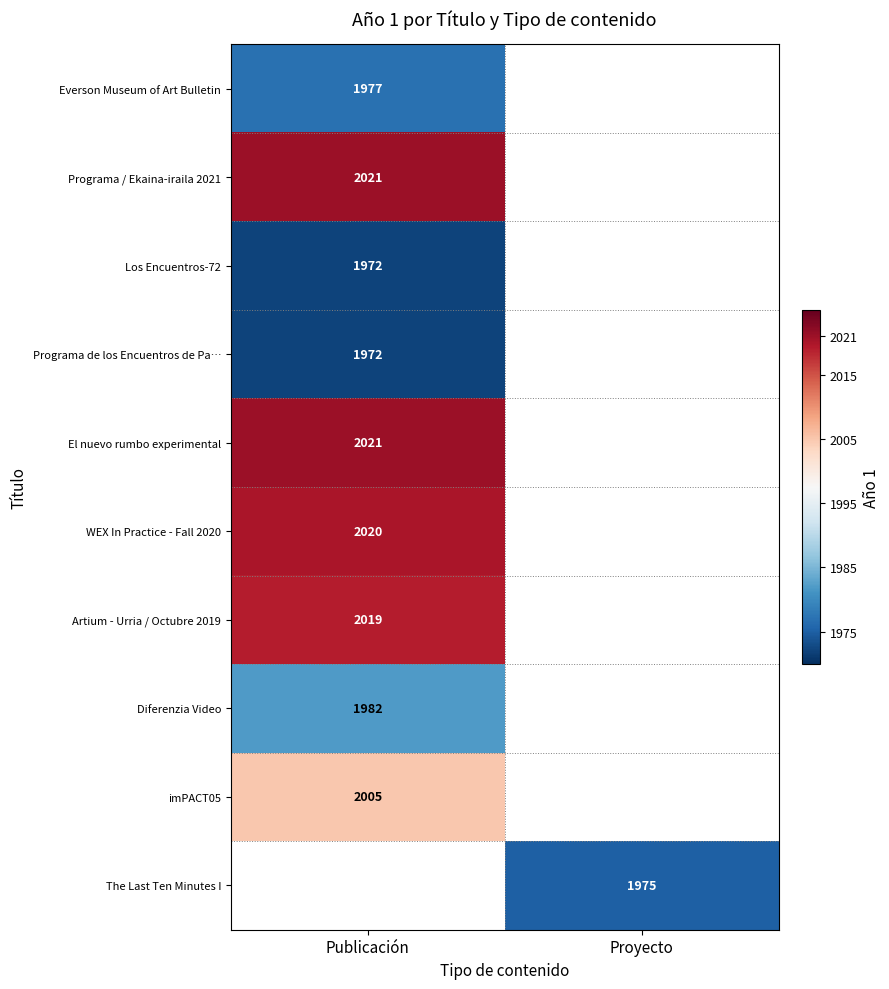

The value of Diferenzia Video at Publicación is 3237. True or false?

False